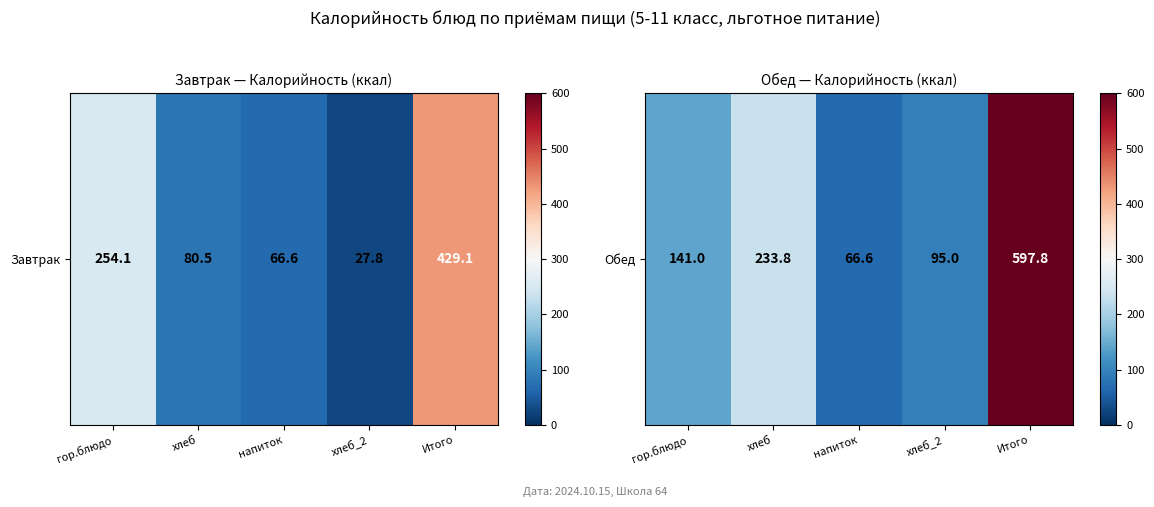

At which label does the data first exceed 141?

хлеб